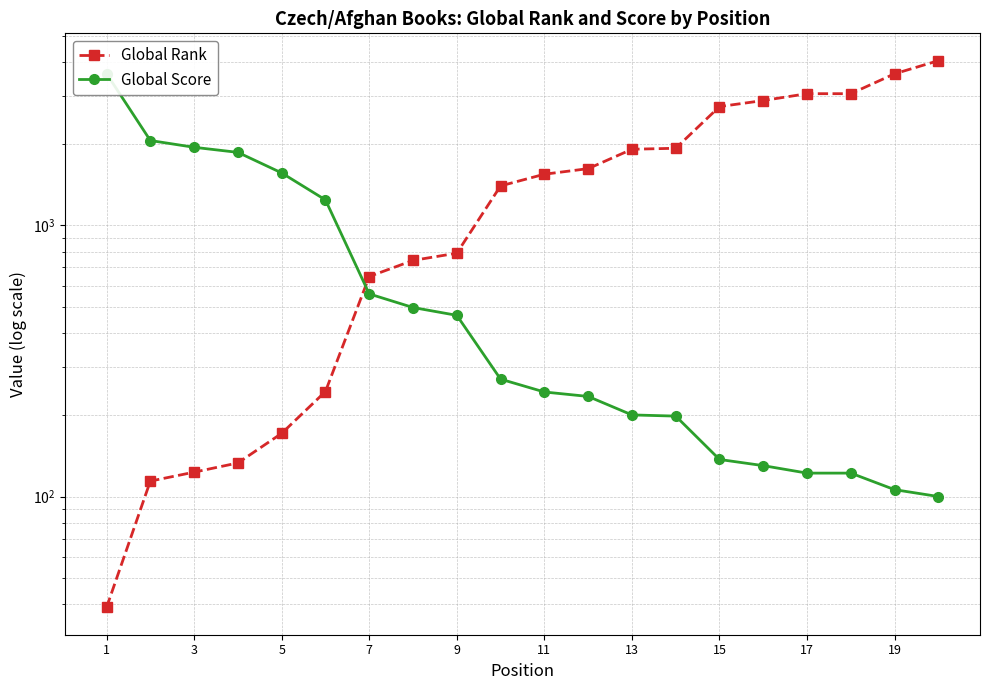

At 19, list the series in order from largest to smallest.

Global Rank, Global Score